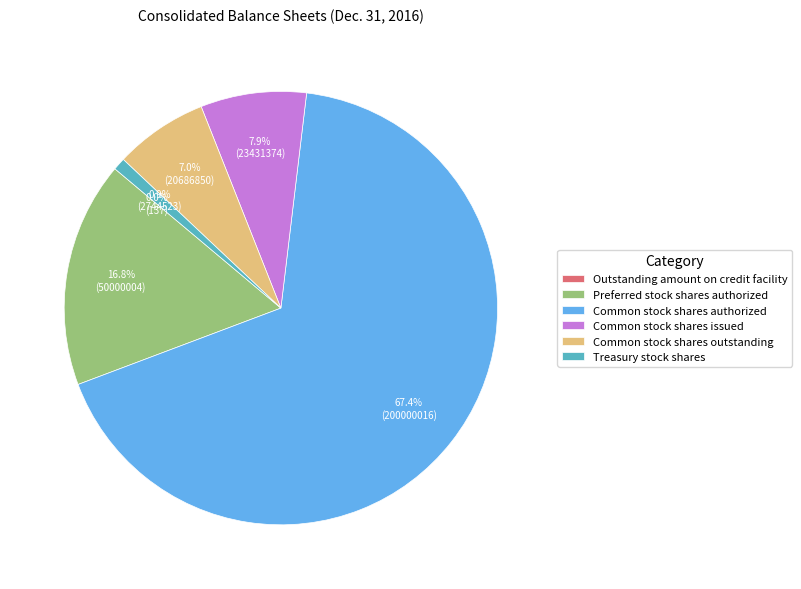

The Common stock shares authorized slice represents 67% of the pie. True or false?

True